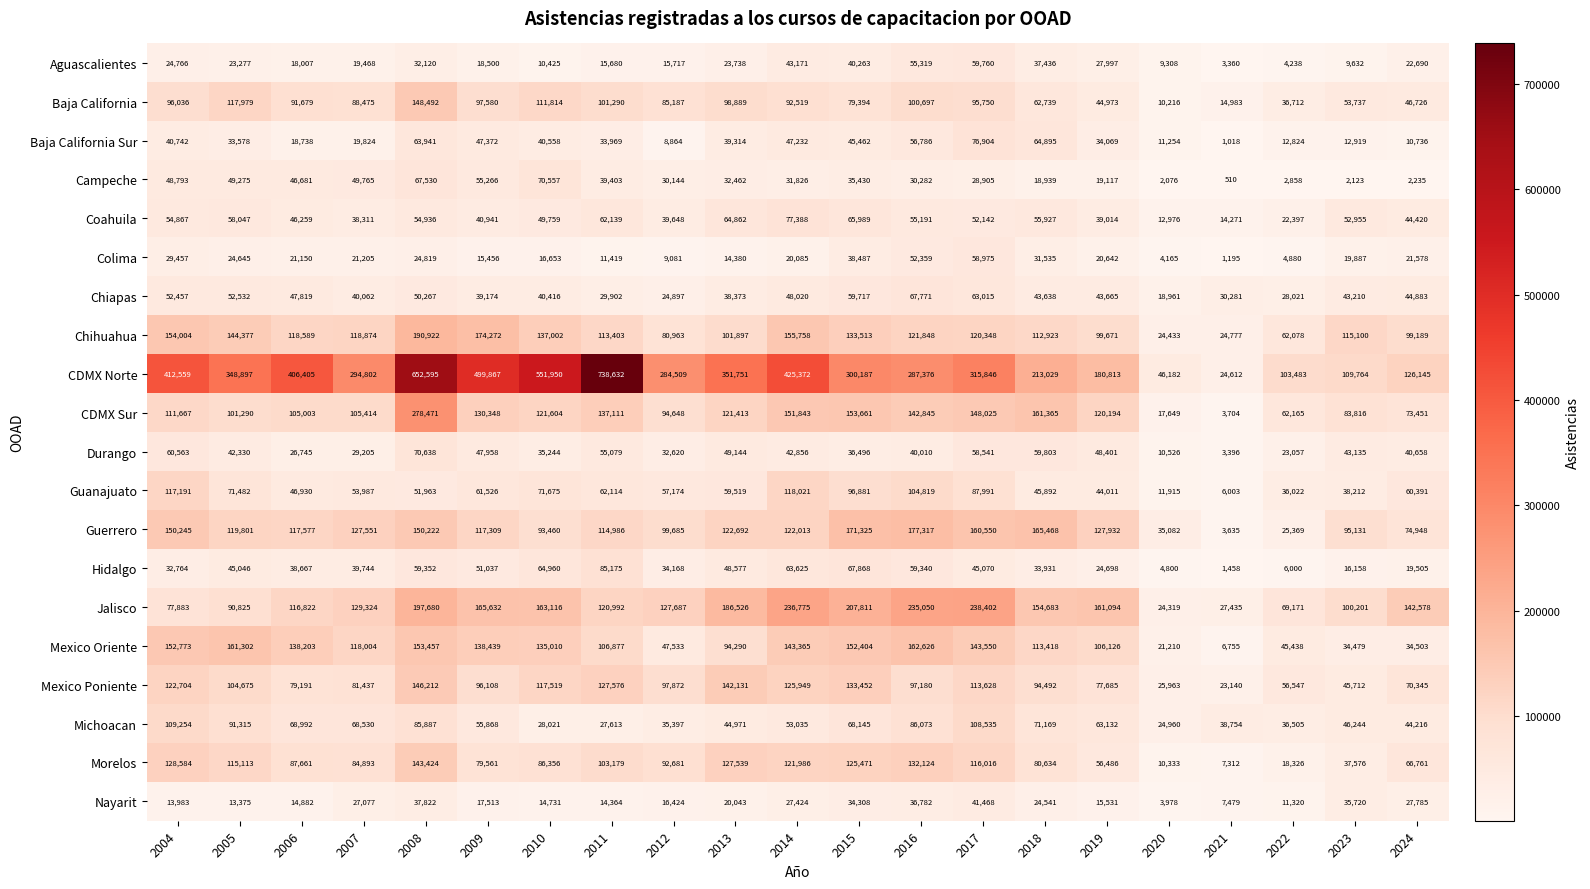

Where is Mexico Oriente nearest to the value 84690?

2013